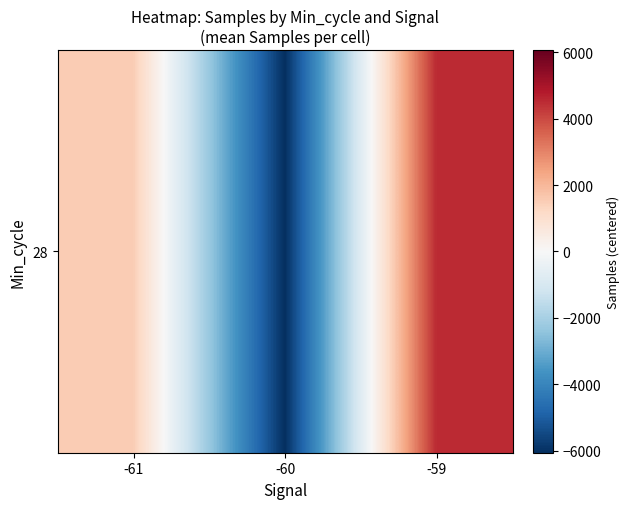

Where is the data nearest to the value -765?

-61